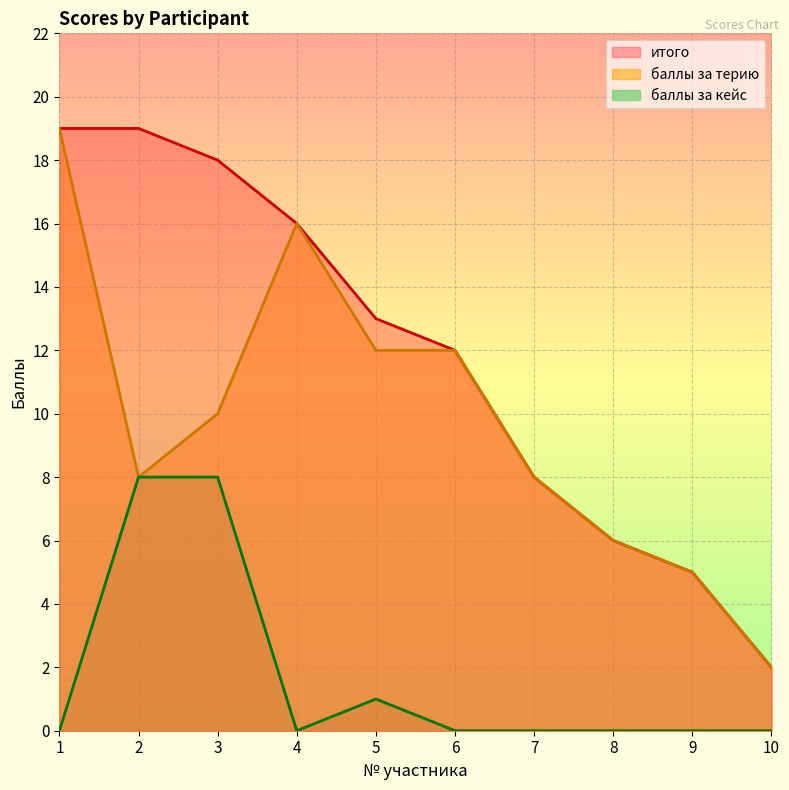

True or false: баллы за кейс and баллы за терию intersect in this chart.

False